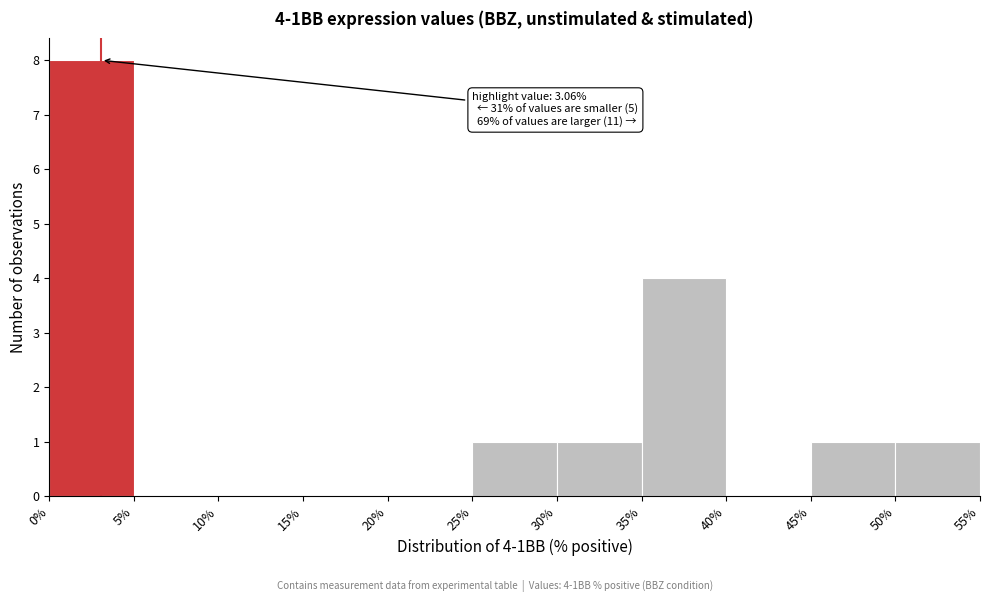

Over which range of the x-axis is the bar tallest?

0% to 5%